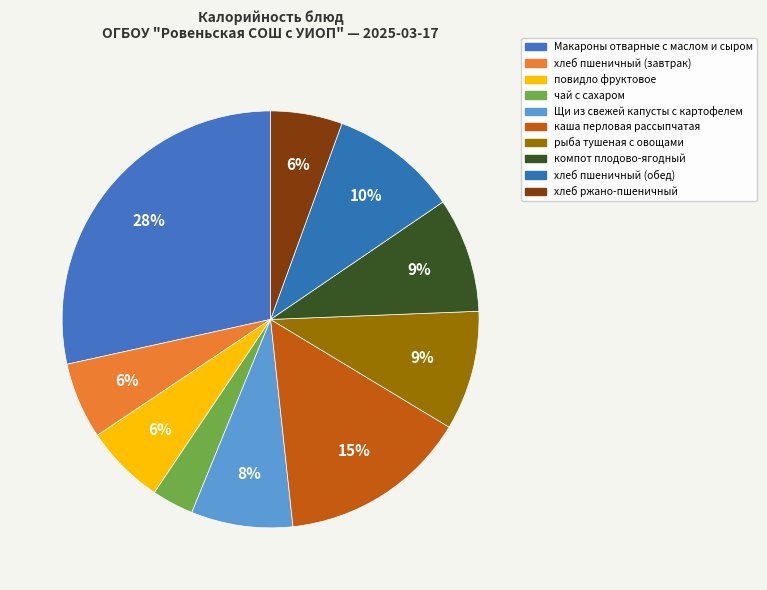

To the nearest percent, what is the difference between the компот плодово-ягодный and каша перловая рассыпчатая slice percentages?

6%